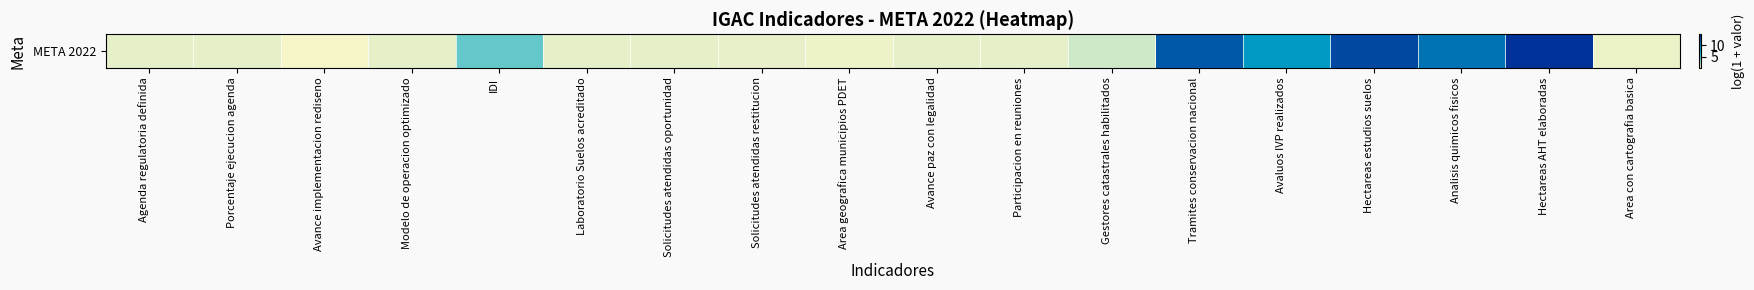

What is the average value?

4.1